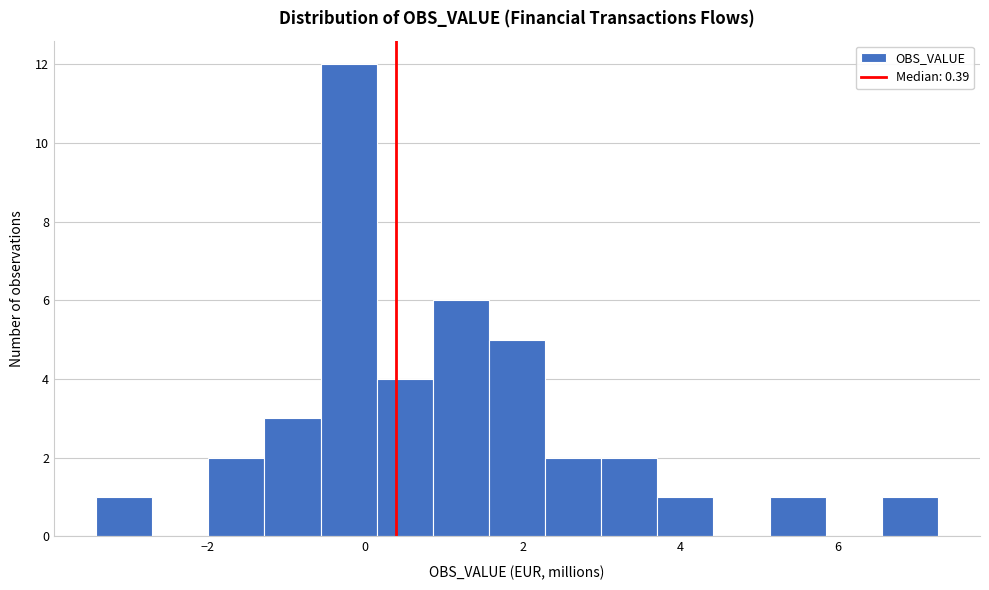

Around what value on the x-axis is the tallest bar? Give the approximate position of its centre, as read against the axis.

-0.2